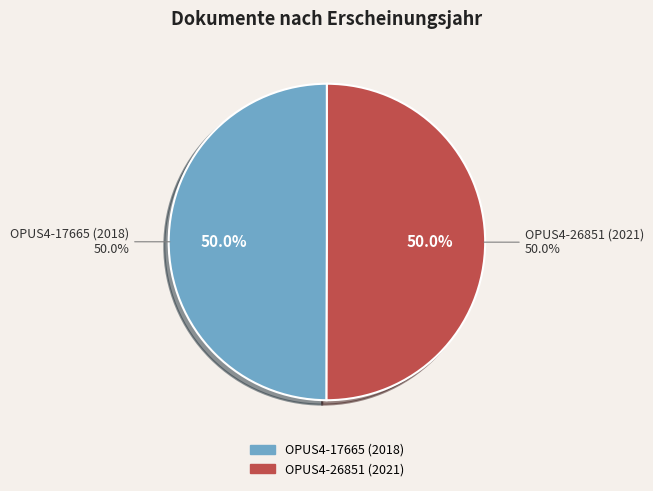

Is the sum of OPUS4-17665 (2018) and OPUS4-26851 (2021) greater than half?

Yes